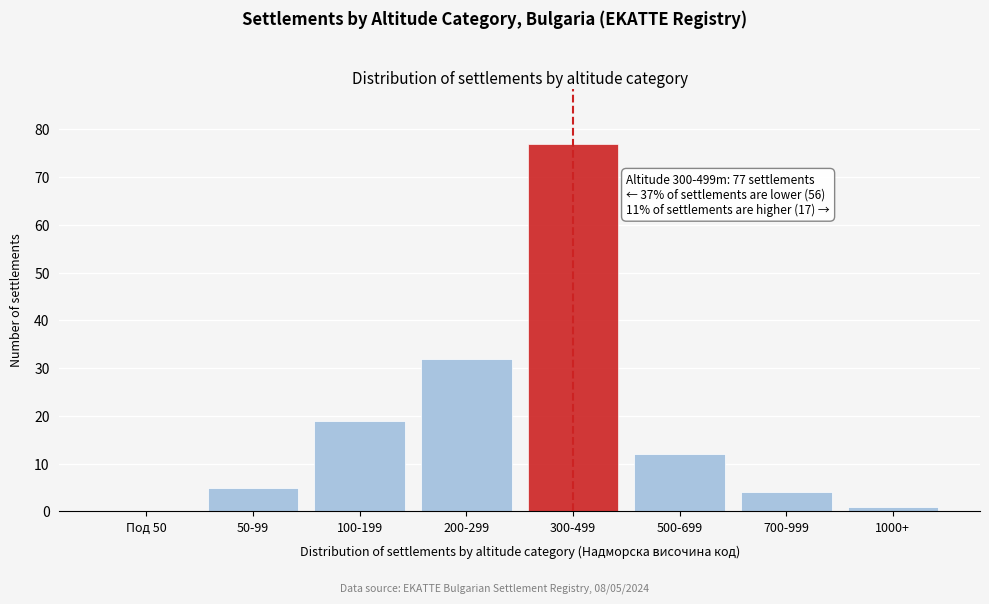

Reading right to left, list all the values displayed in this chart.

1000+=1	700-999=4	500-699=12	300-499=77	200-299=32	100-199=19	50-99=5	Под 50=0